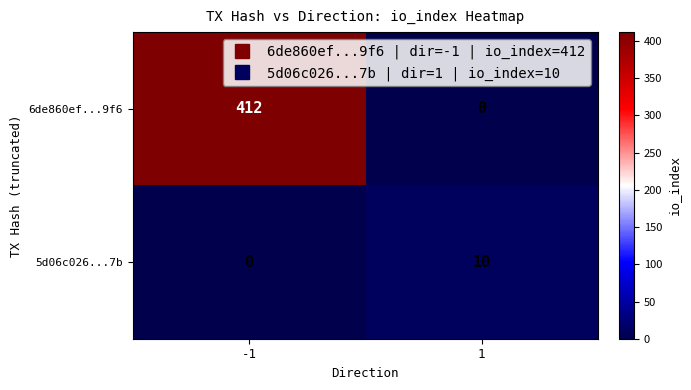

What is the approximate value of 5d06c026...7b at 1, to the nearest 10?

10